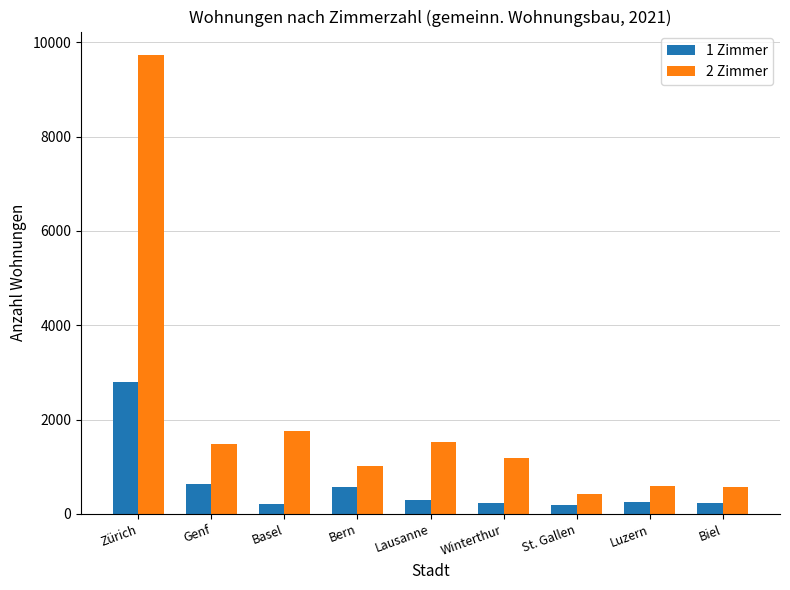

What is the average value of the 1 Zimmer series?

603